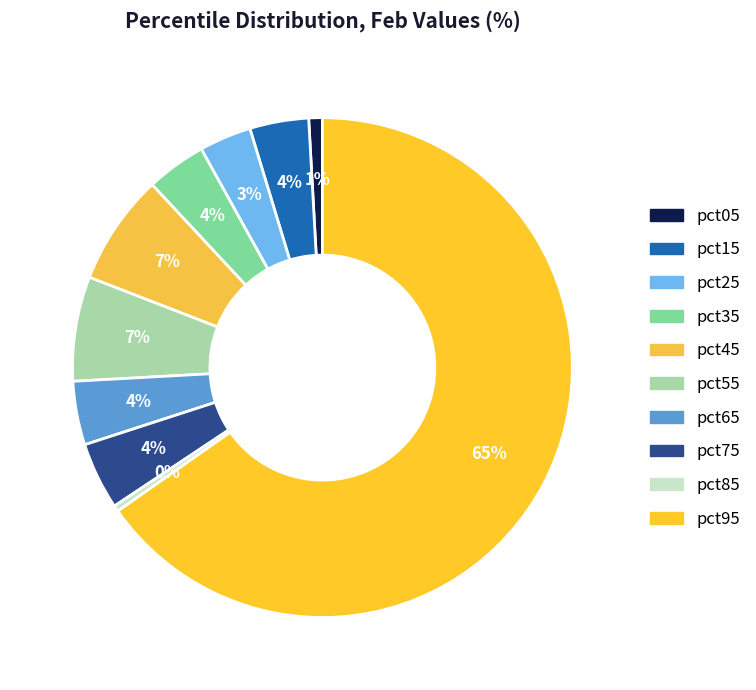

How many segments does this pie chart have?

10